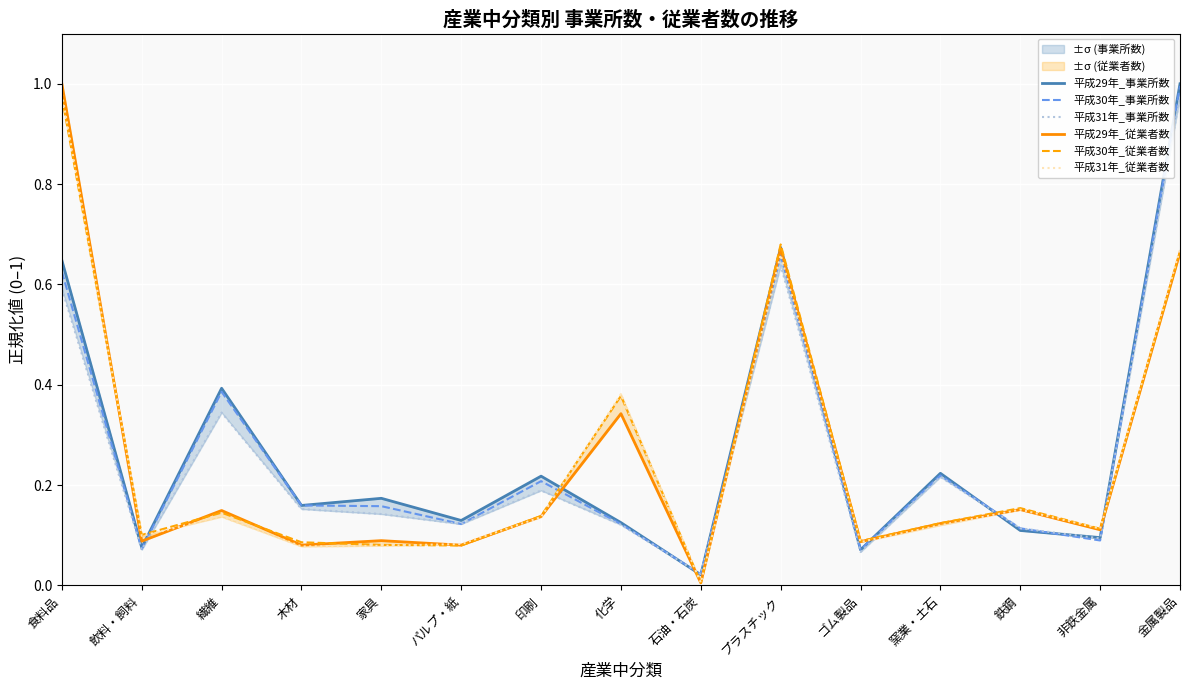

Is the value of 平成30年_事業所数 at パルプ・紙 greater than the value of 平成29年_従業者数 at 繊維?

No